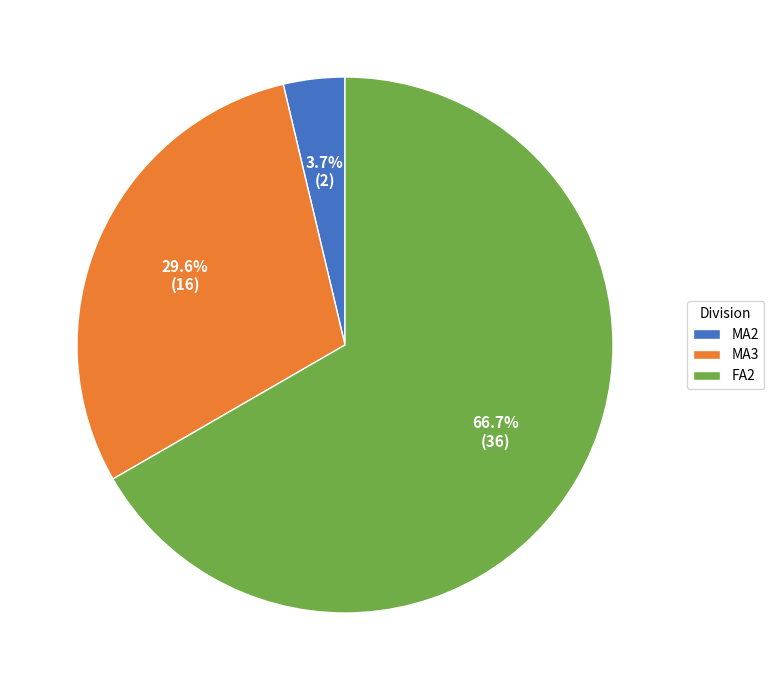

Between MA2 and MA3, which is larger?

MA3